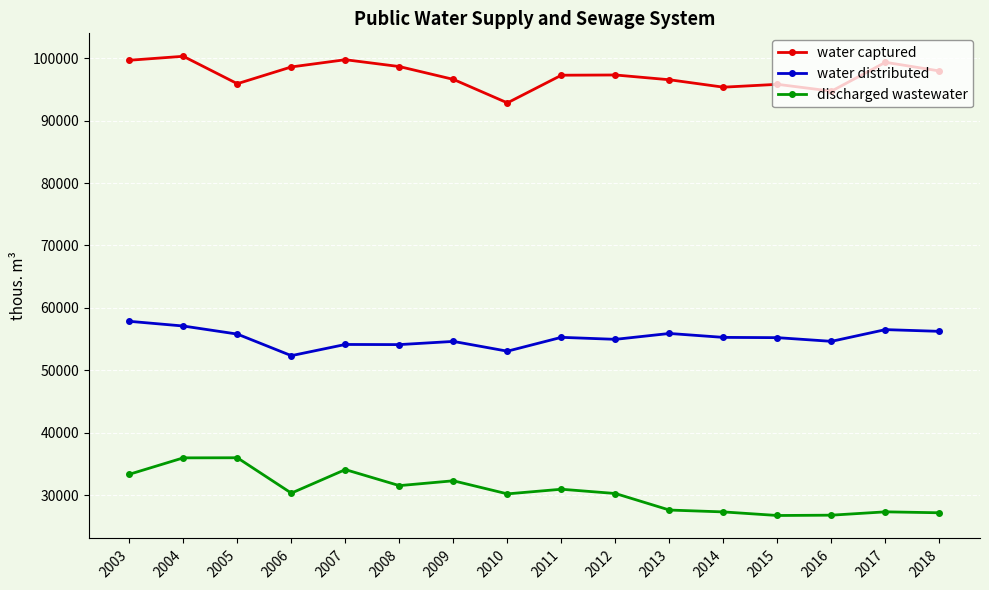

What is the sum of all water distributed values?

883349